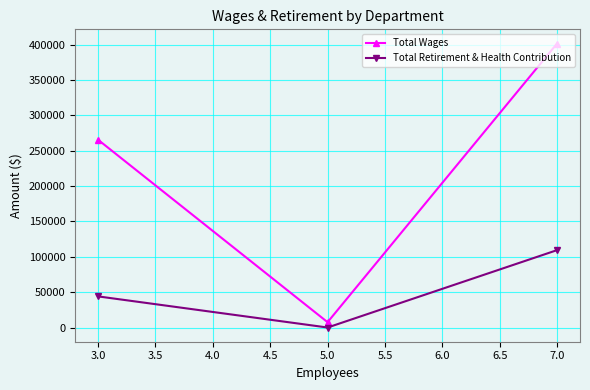

Between 3.0 and 7.0, which series saw the biggest shift?

Total Wages